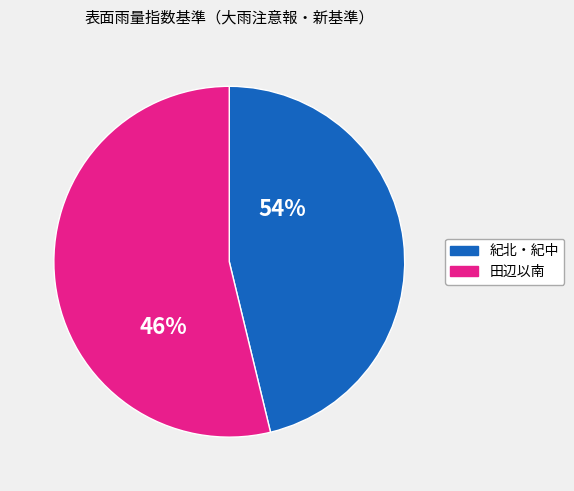

Does any single category account for the majority?

Yes